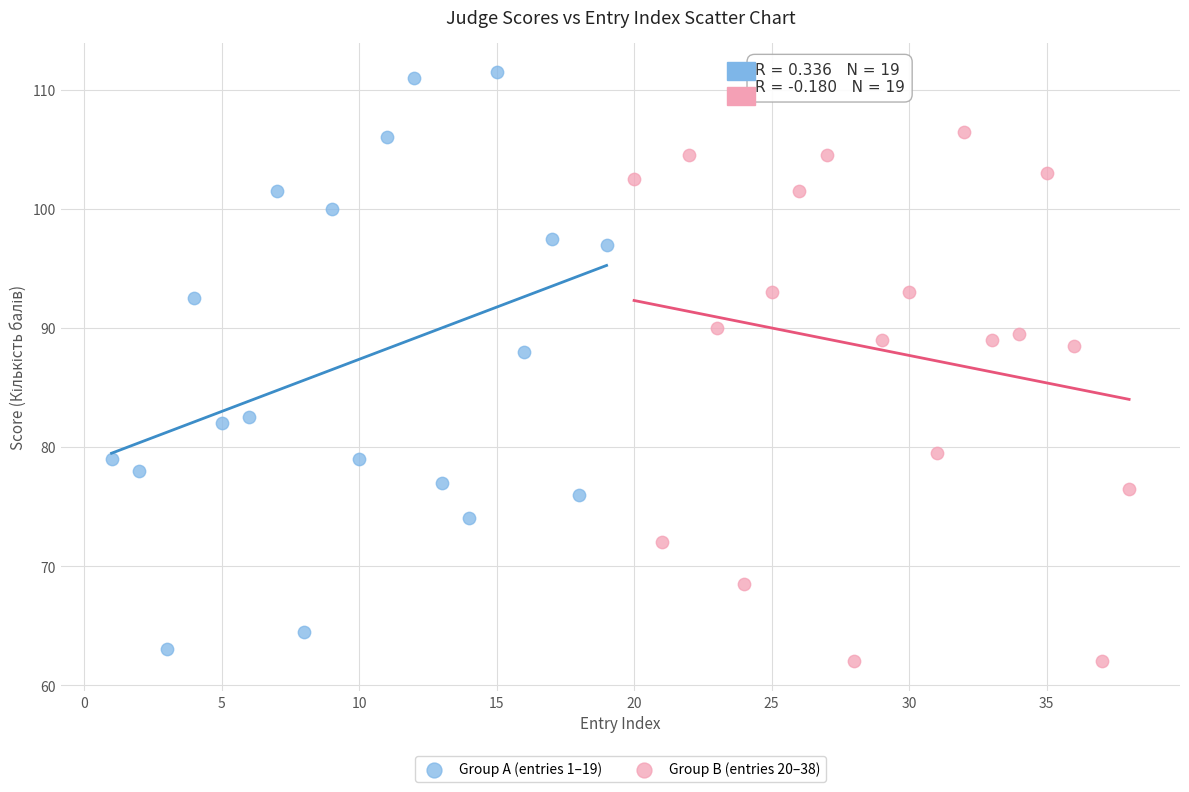

Which series contains the highest Y value?

Group A (entries 1–19)